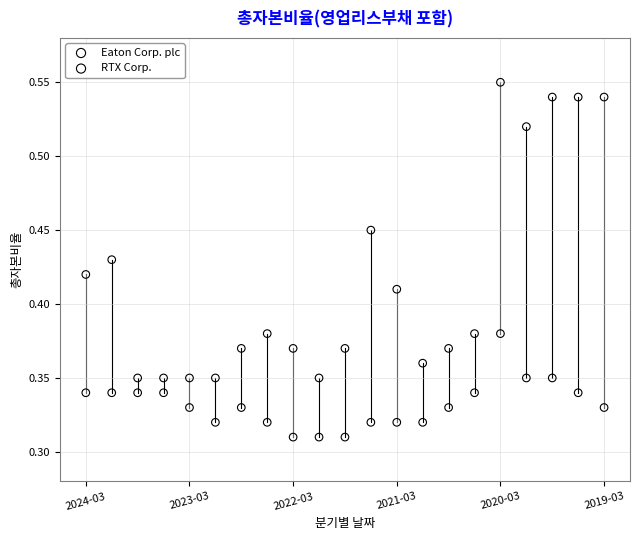

Which series has the widest spread of Y values?

RTX Corp.